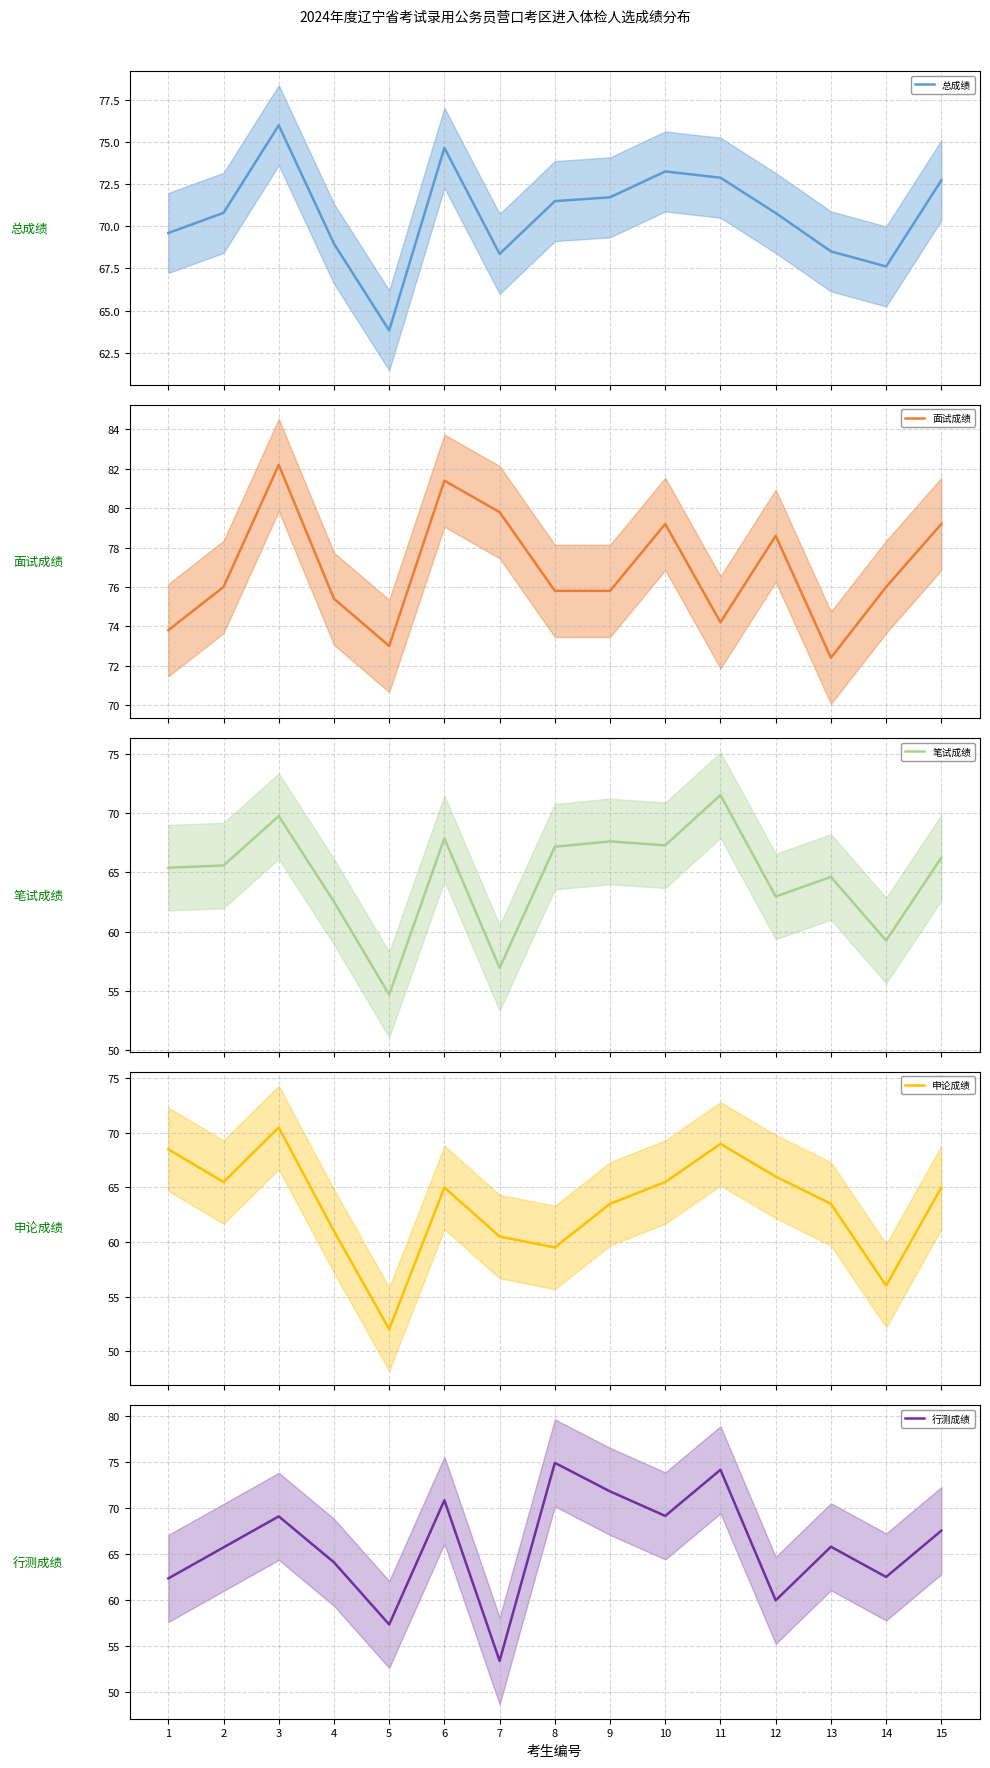

Rank the series at 13 from lowest to highest value.

申论成绩, 笔试成绩, 行测成绩, 总成绩, 面试成绩